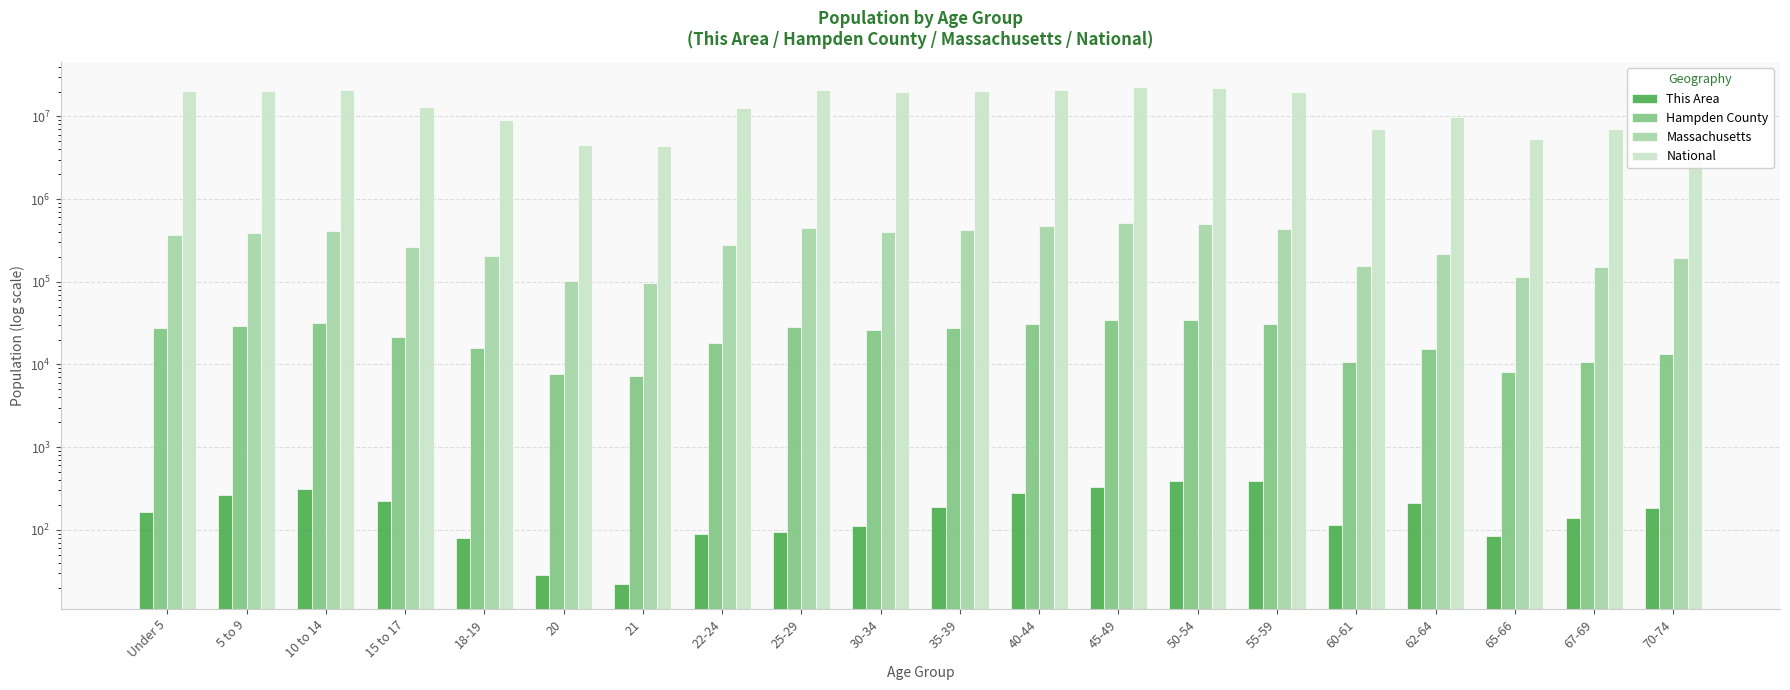

Between 35-39 and 40-44, which series saw the biggest shift?

National